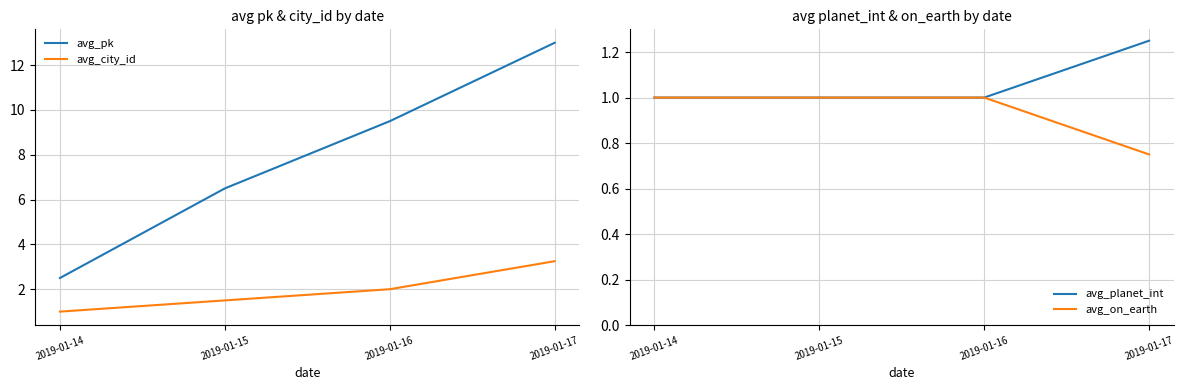

Read the avg_pk value at 2019-01-17.

13.0